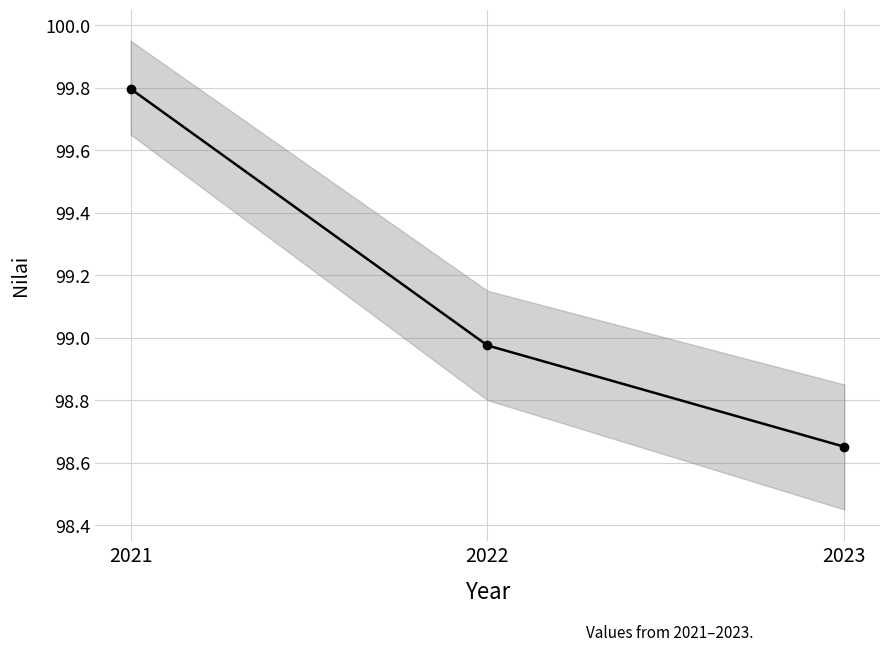

What is the sum of the values at 2022 and 2023?

197.6